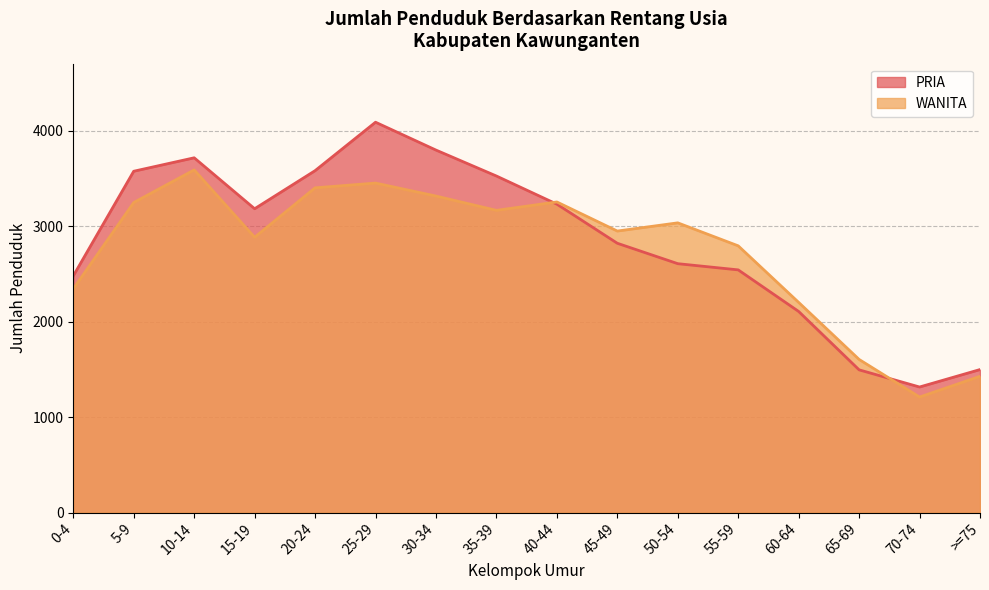

At how many categories does at least one series exceed 2252?

12